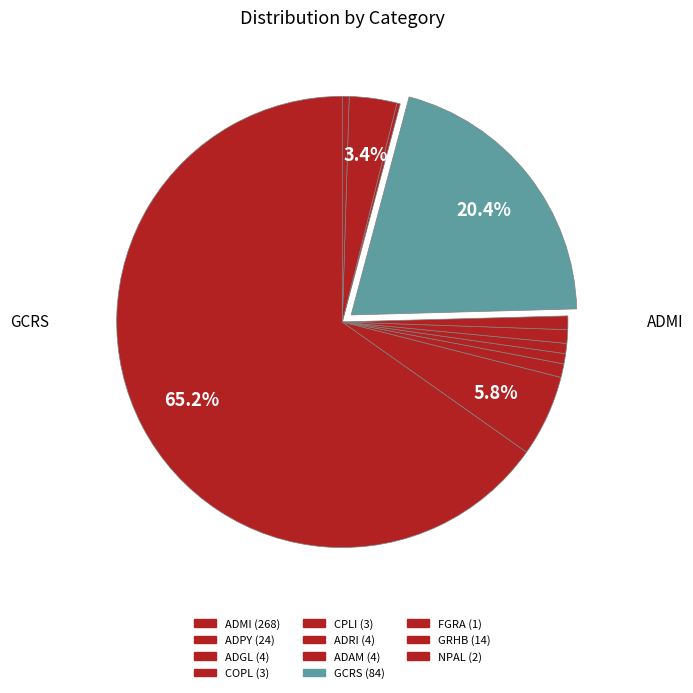

What is the smallest slice in the pie chart?

FGRA